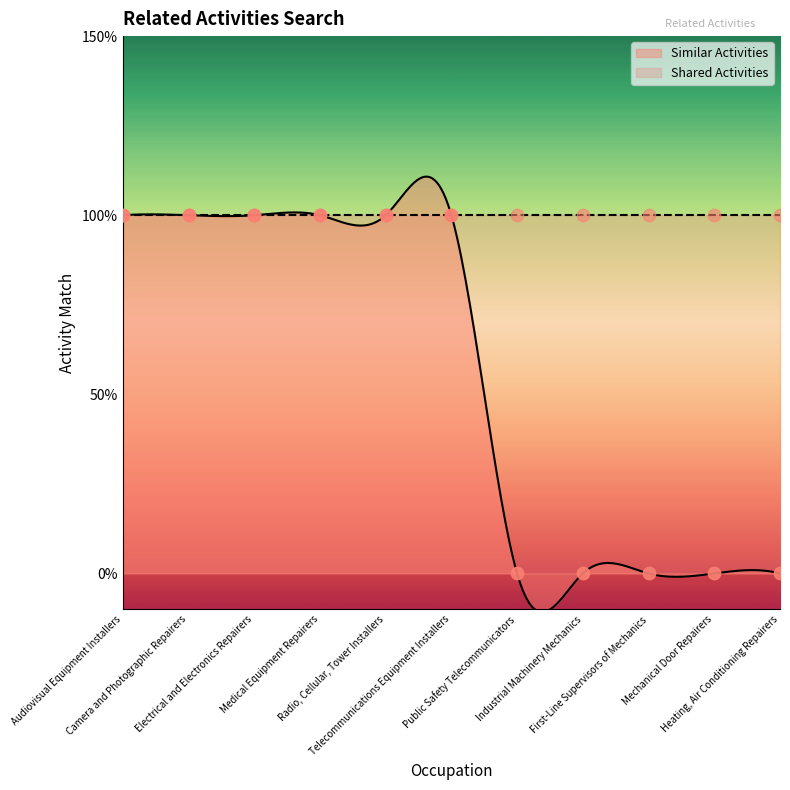

Which has a higher value, Mechanical Door Repairers or Heating, Air Conditioning Repairers?

Mechanical Door Repairers